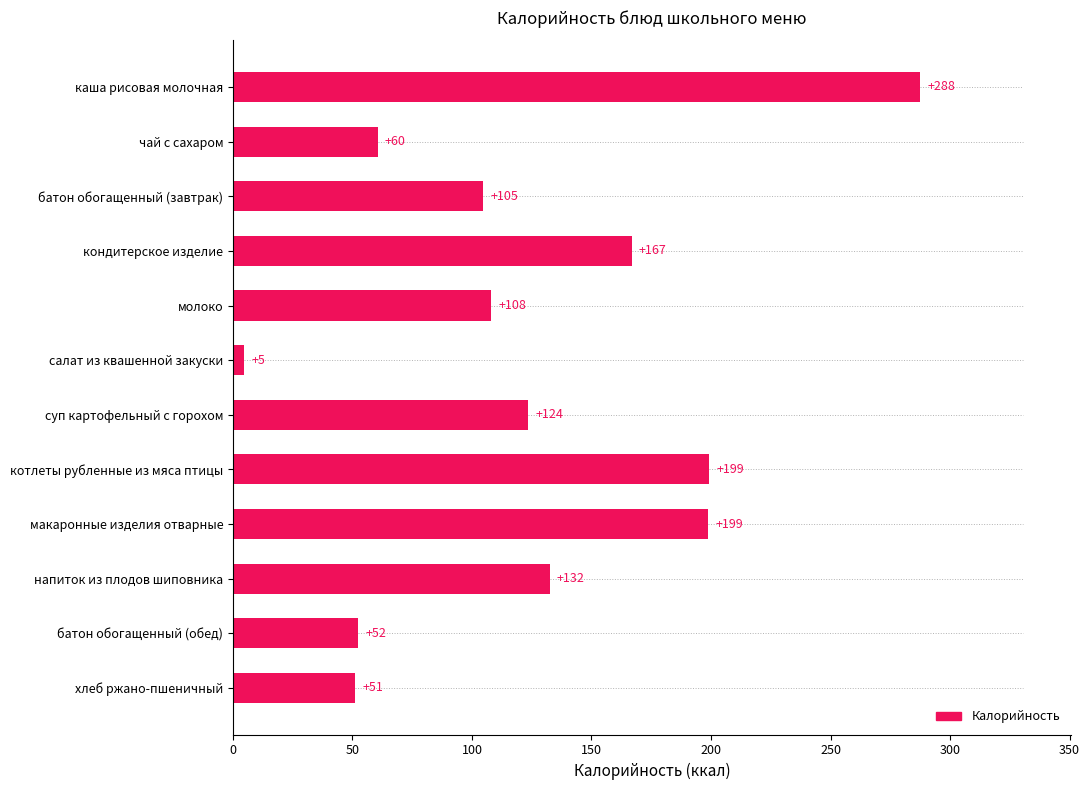

What position from the top is салат из квашенной закуски?

6